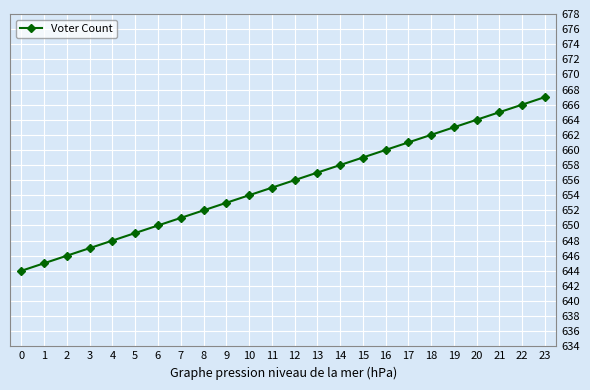

What value does the data have at 5?

649